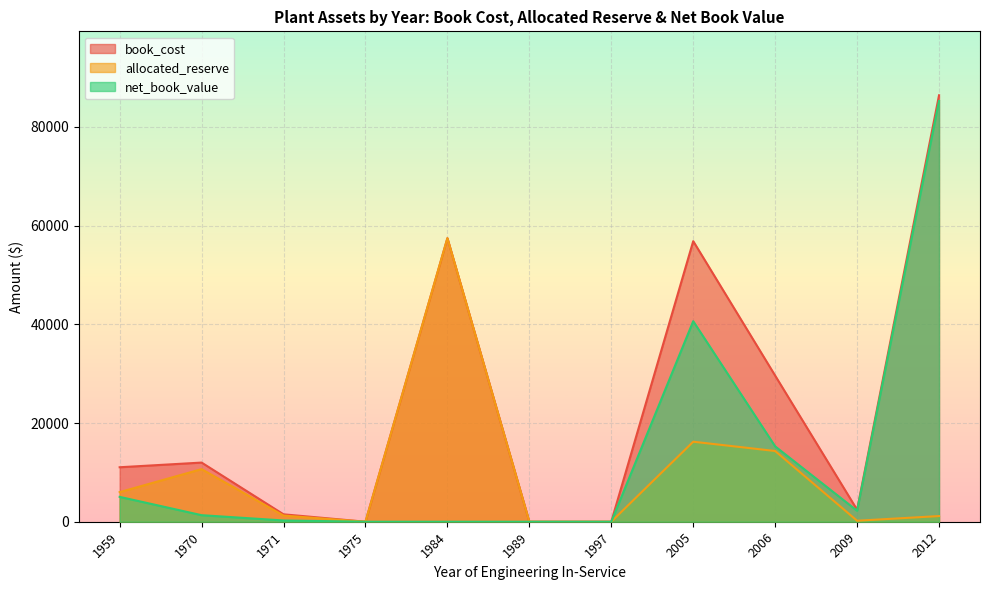

Does the chart display data point markers on the line(s)?

No